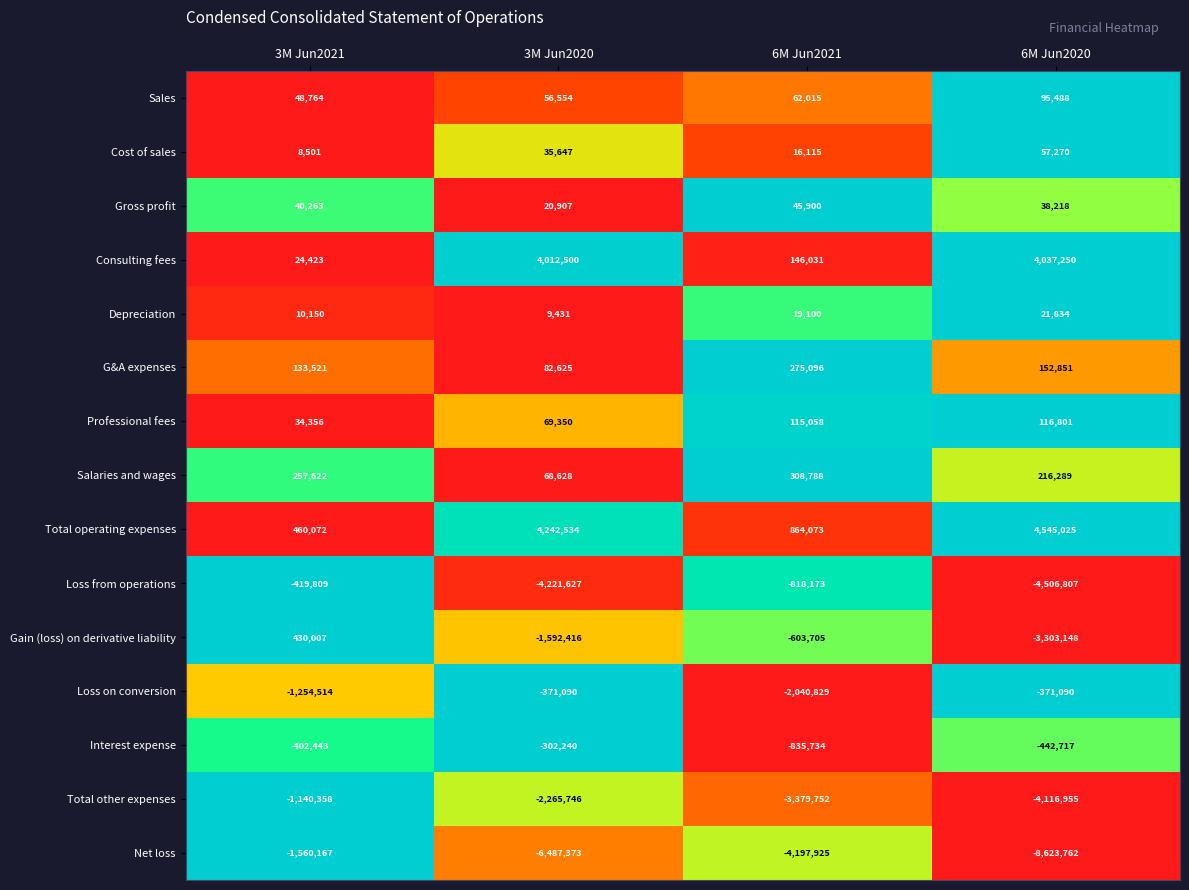

What is the average value of the Loss on conversion series?

-1009381